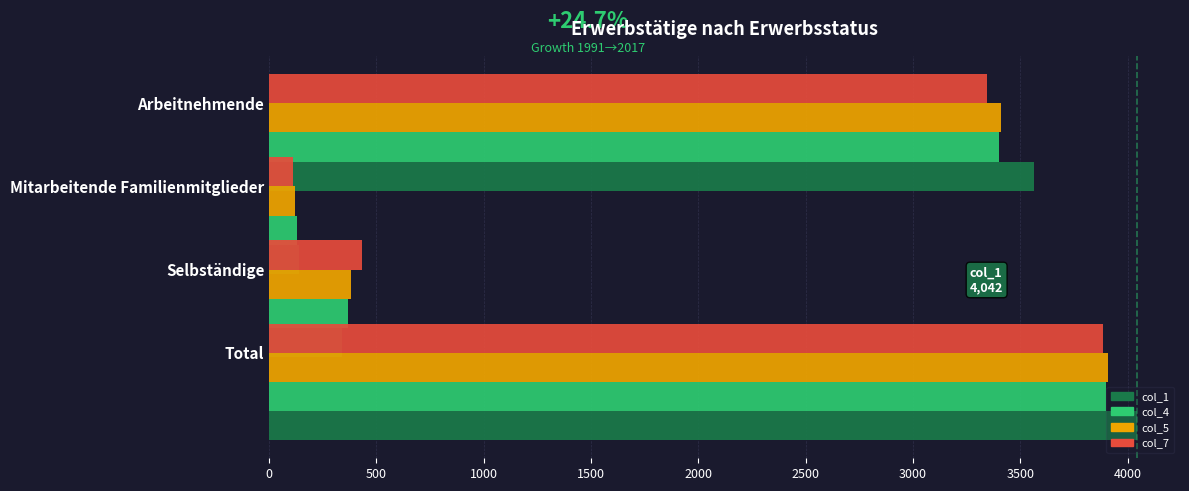

The value of col_5 at Arbeitnehmende is 1862.8. True or false?

False